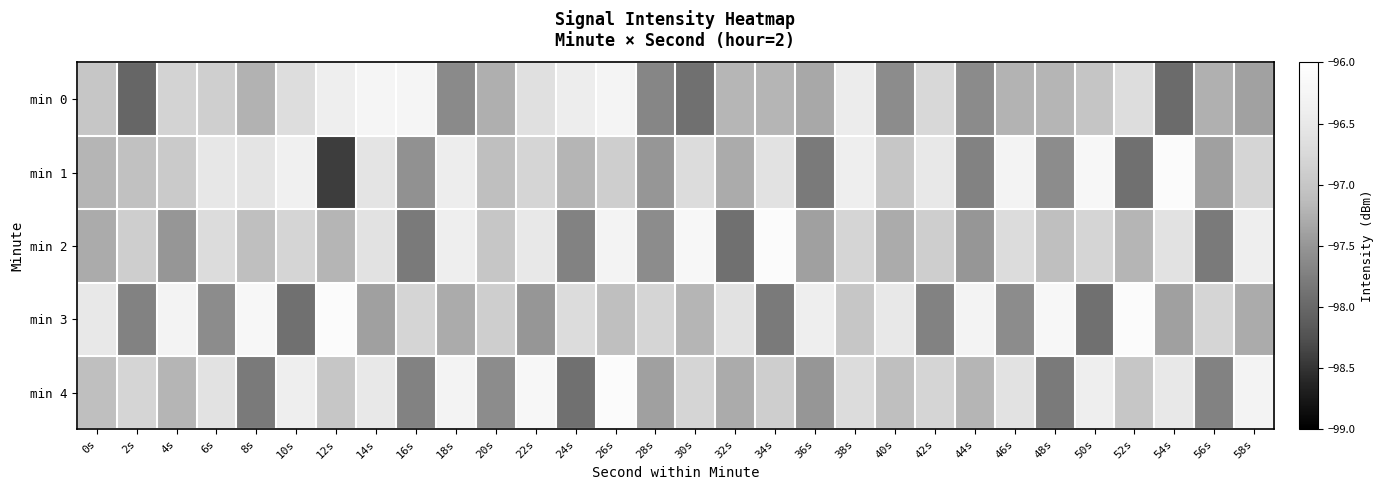

Count the number of data series in this chart.

5